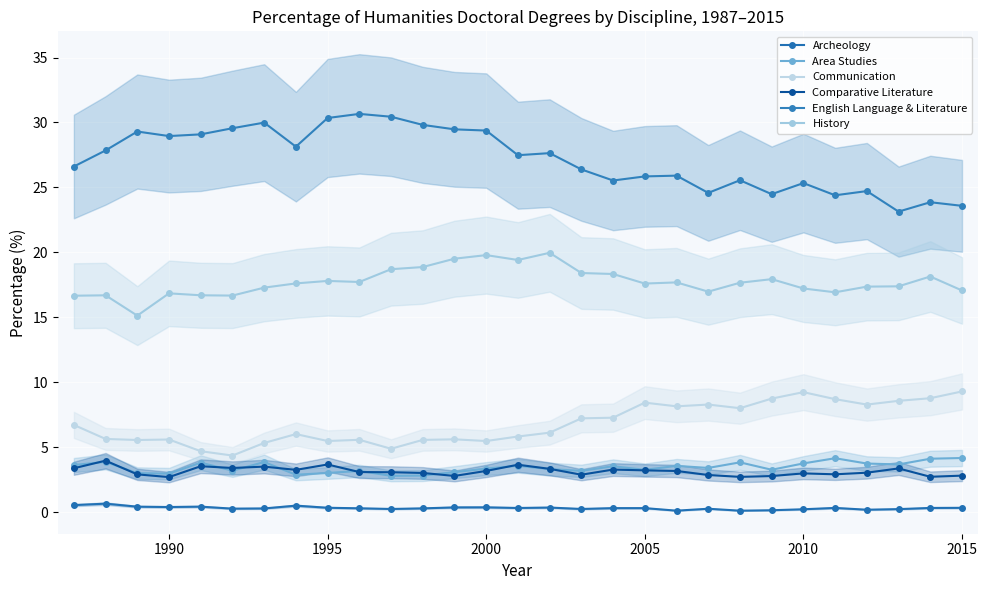

What value does the Area Studies series have at 2005?

3.2